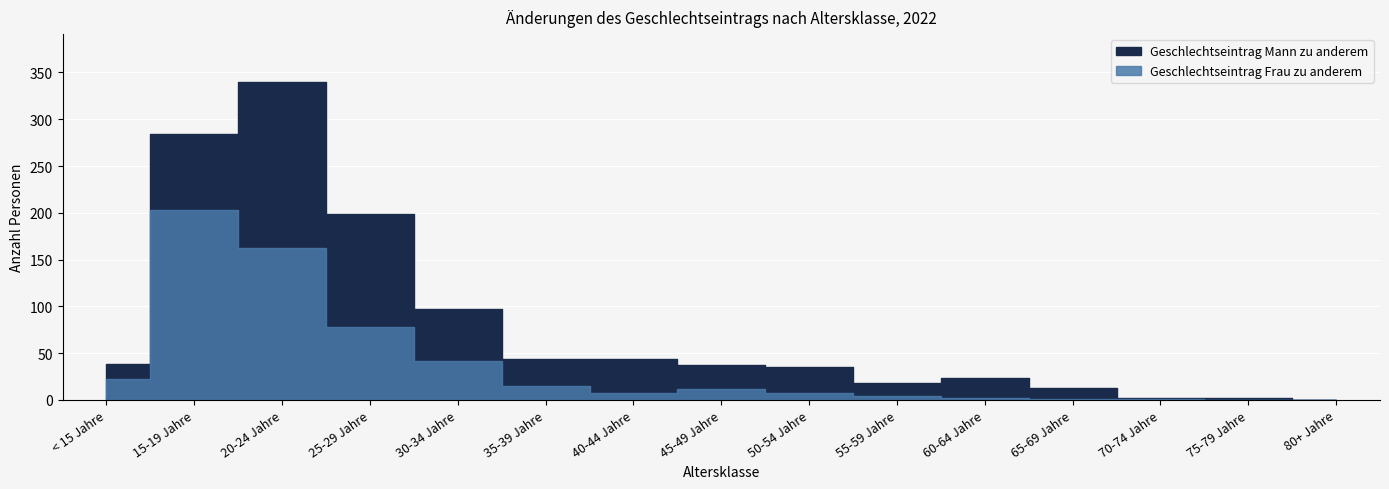

Is it true that Geschlechtseintrag Frau zu anderem equals 2 at 60-64 Jahre?

True